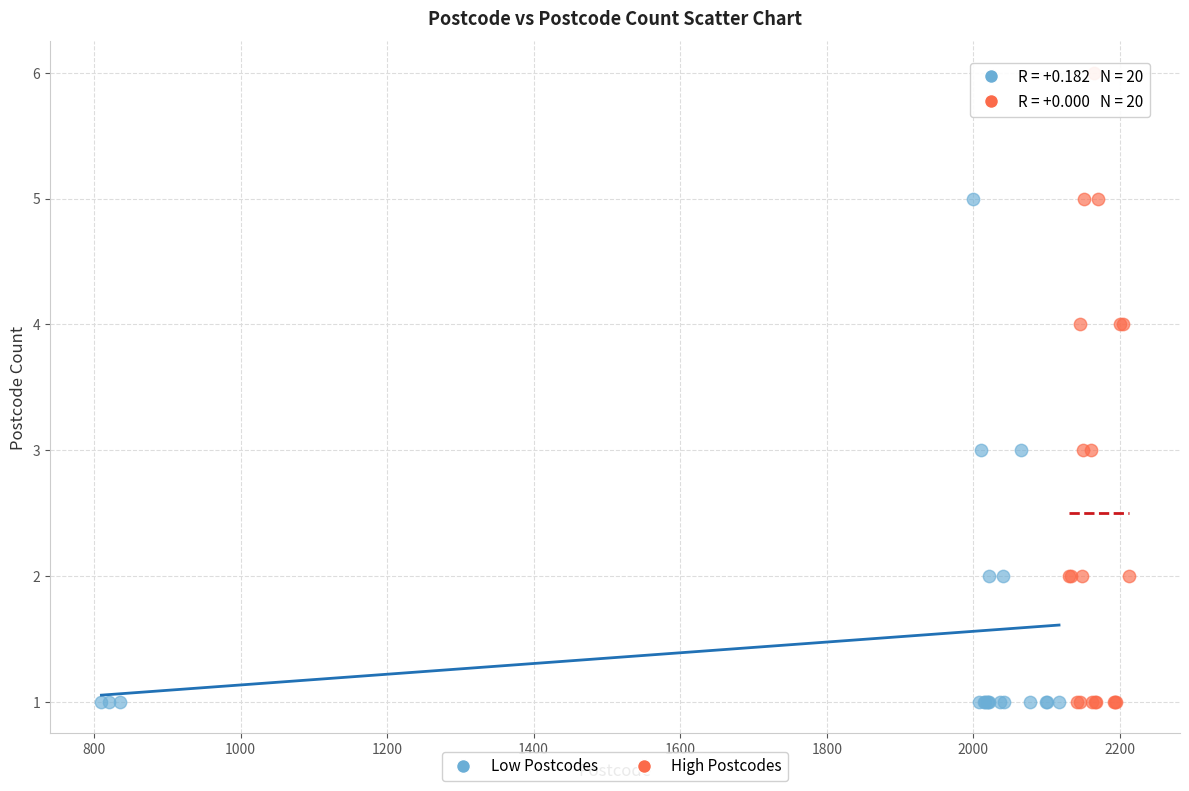

Which series has the largest Y range (max minus min)?

High Postcodes